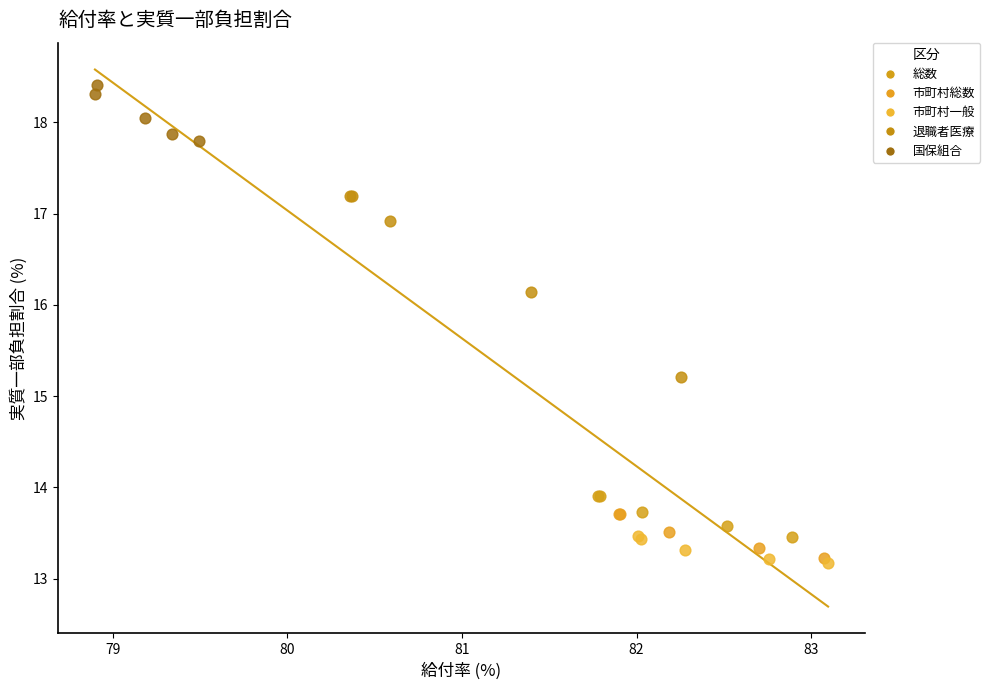

Which series reaches the maximum Y coordinate?

国保組合